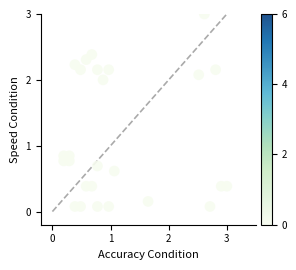

What is the range of Y values (max minus min)?

2.9